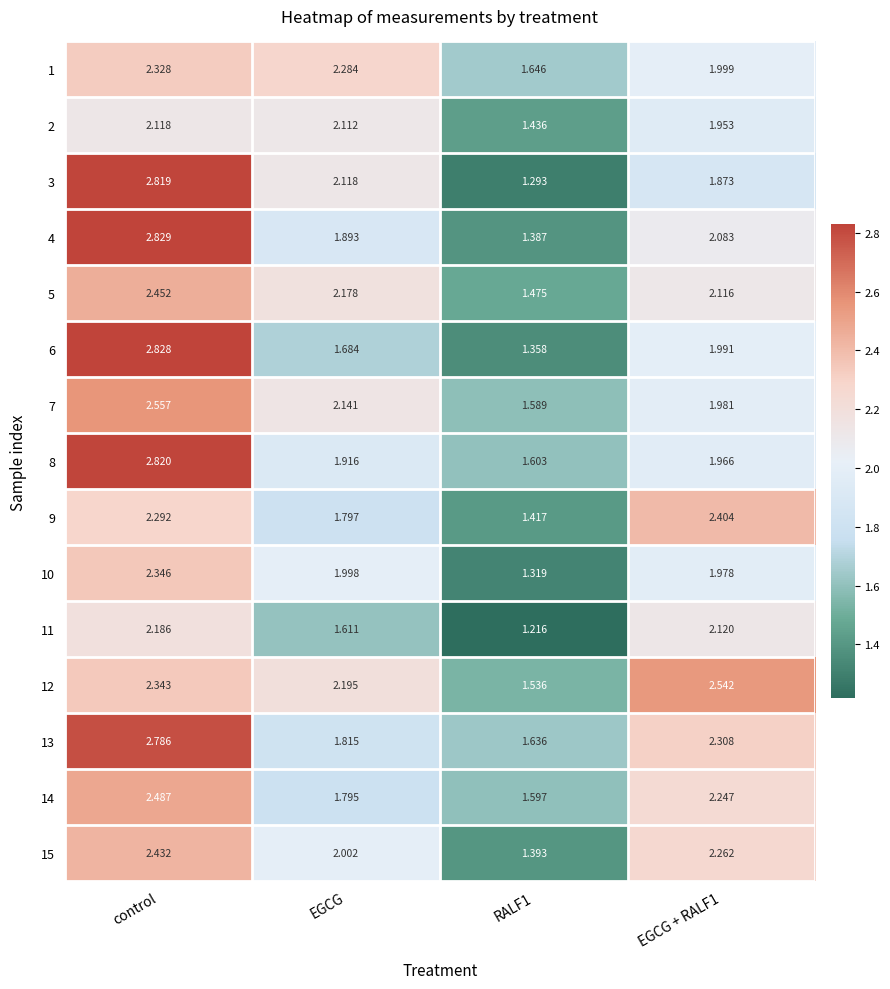

At which category does the chart reach its peak across all series?

control